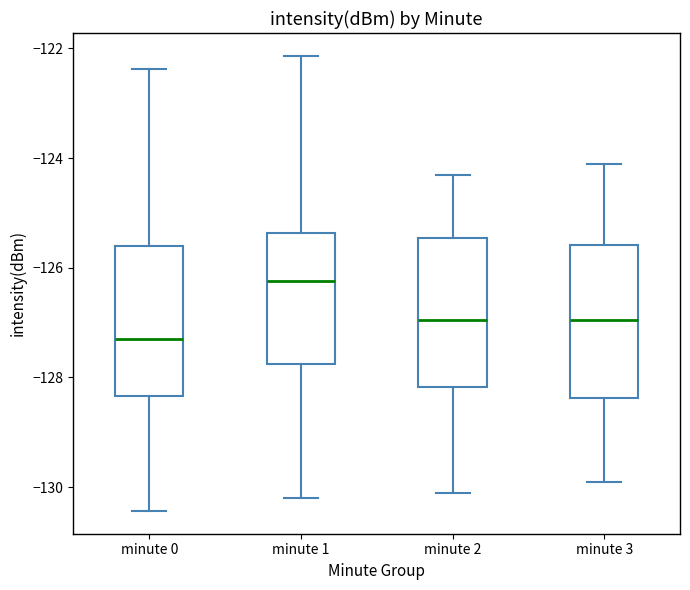

Which box's median line is the lowest?

minute 0